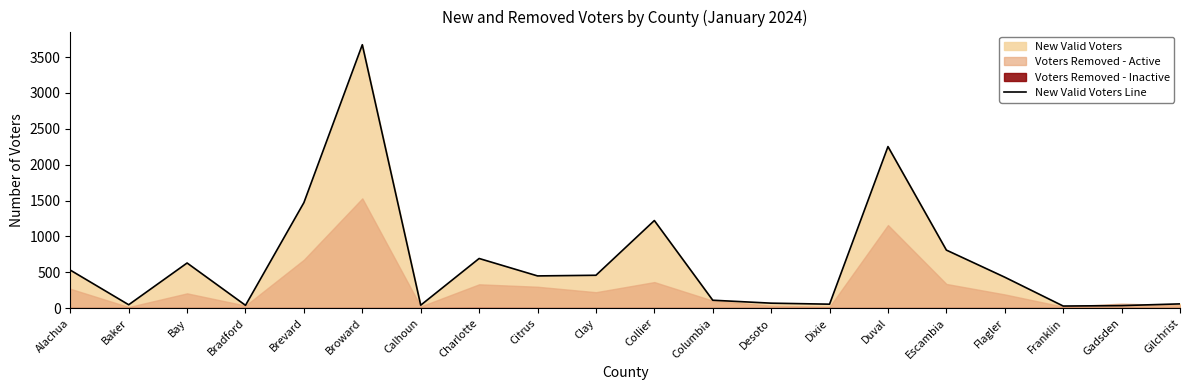

Which category has the highest value across all series?

Broward